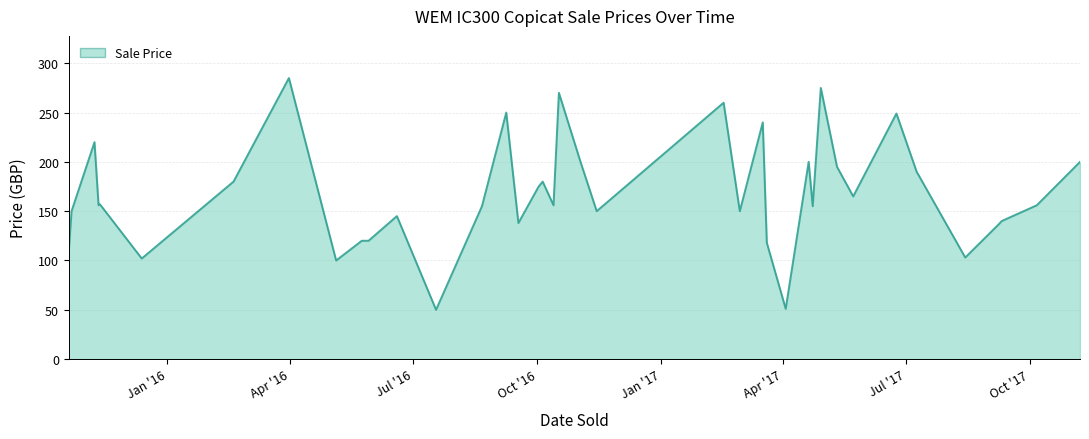

What is the minimum value shown in the chart?

50